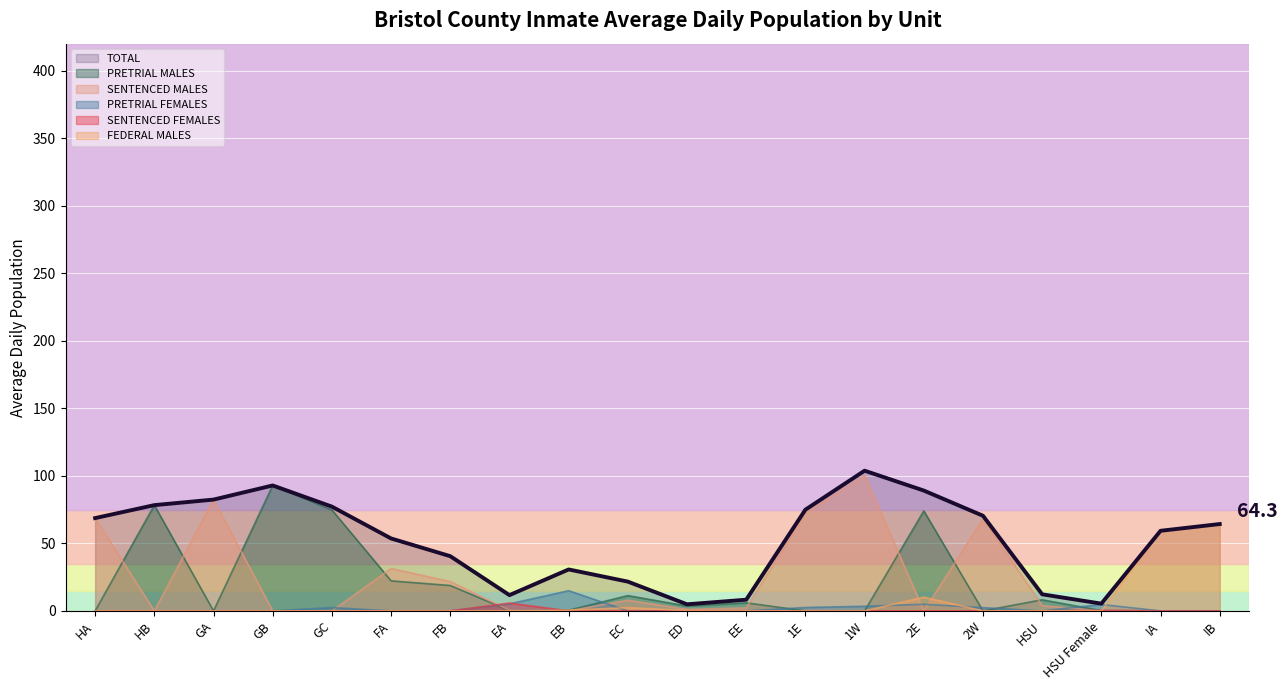

What is the value of the SENTENCED MALES point at the 8th from the left?

0.5